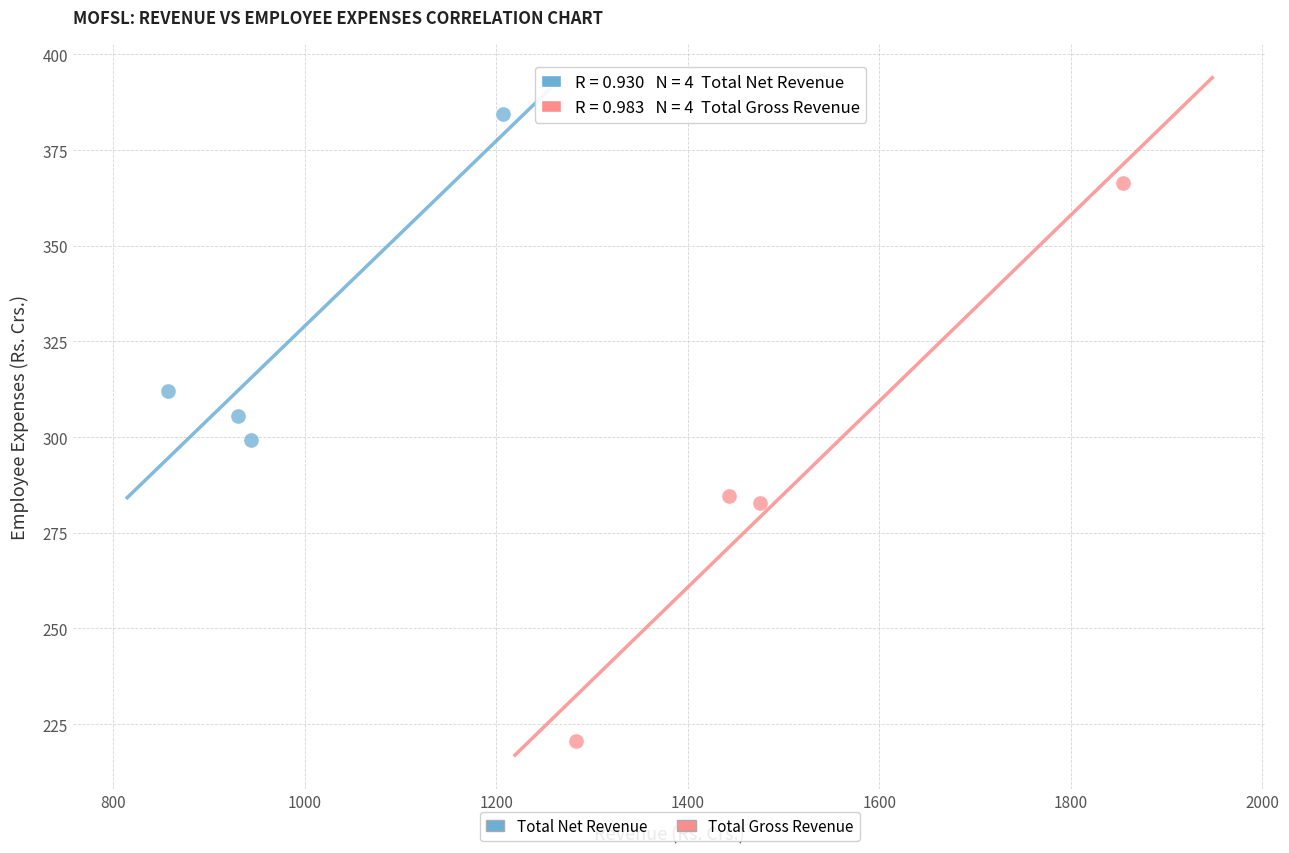

Which series reaches the minimum Y coordinate?

Total Gross Revenue